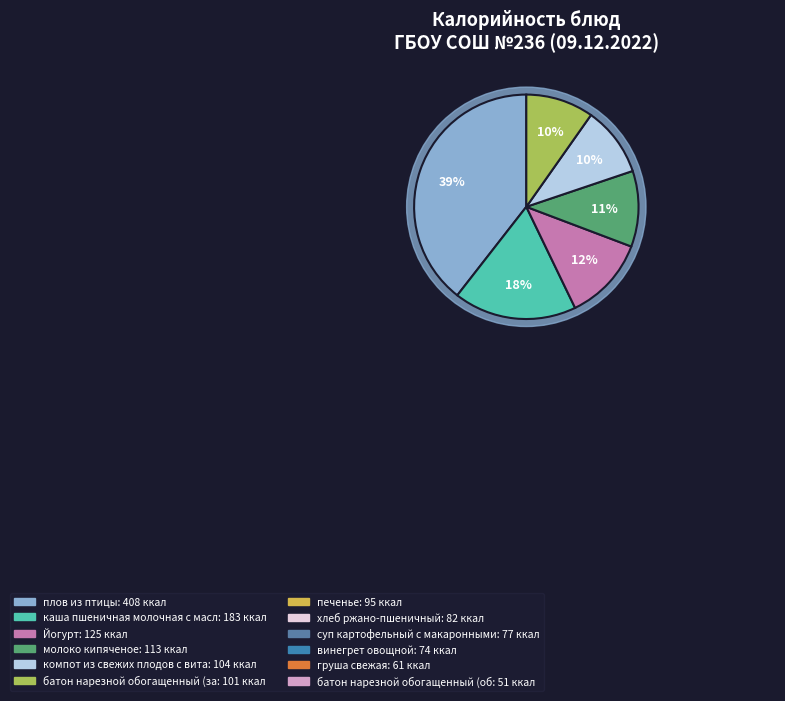

What is the smallest slice in the pie chart?

батон нарезной обогащенный (обед)